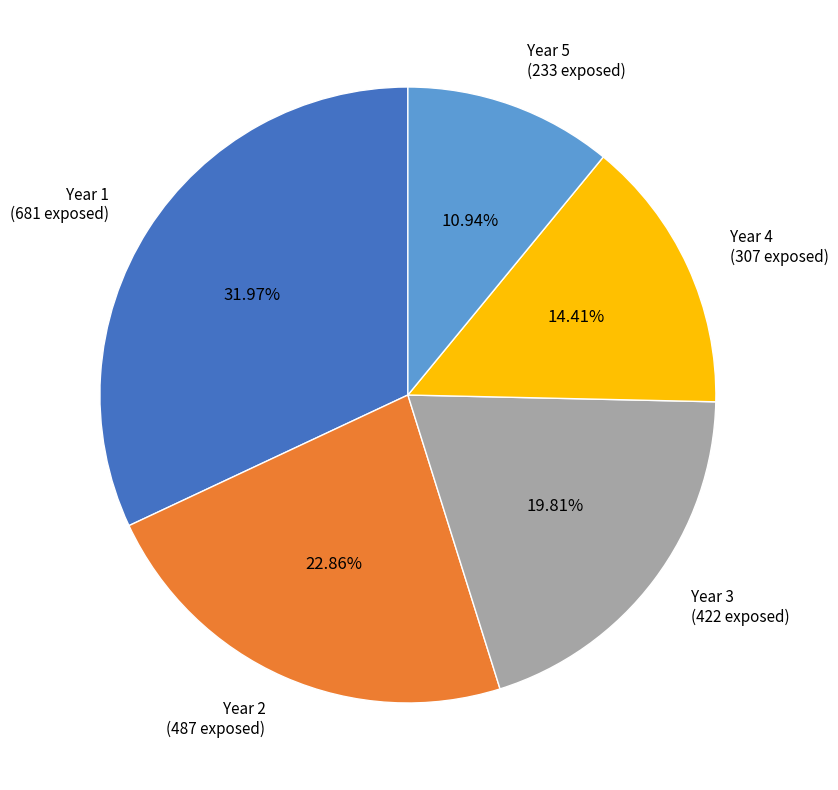

Is the sum of Year 4 (307 exposed) and Year 2 (487 exposed) greater than half?

No